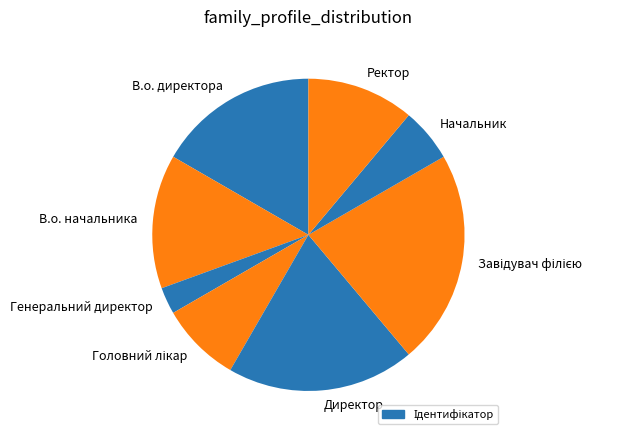

Count the number of slices in the pie.

8